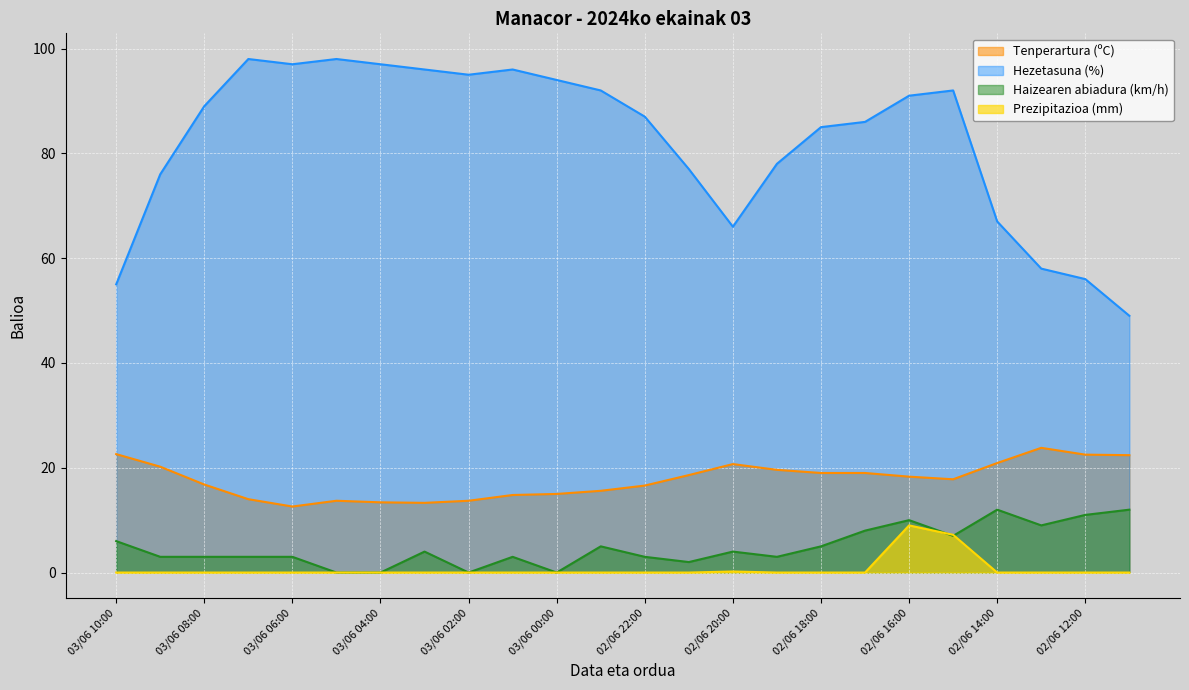

At which label does Hezetasuna (%) reach its peak?

03/06 07:00